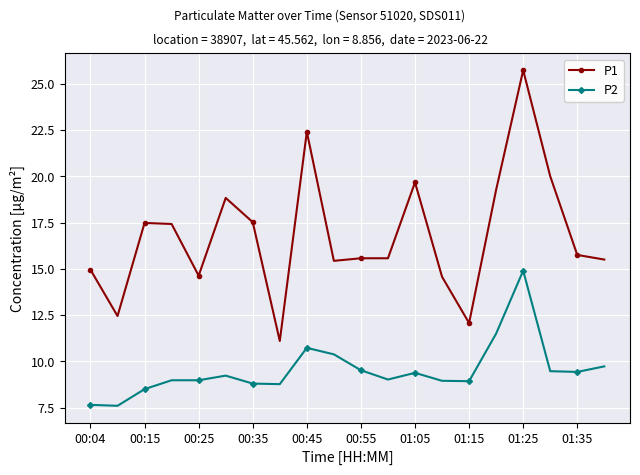

What is the value of the P1 point at the 9th from the left?

22.4